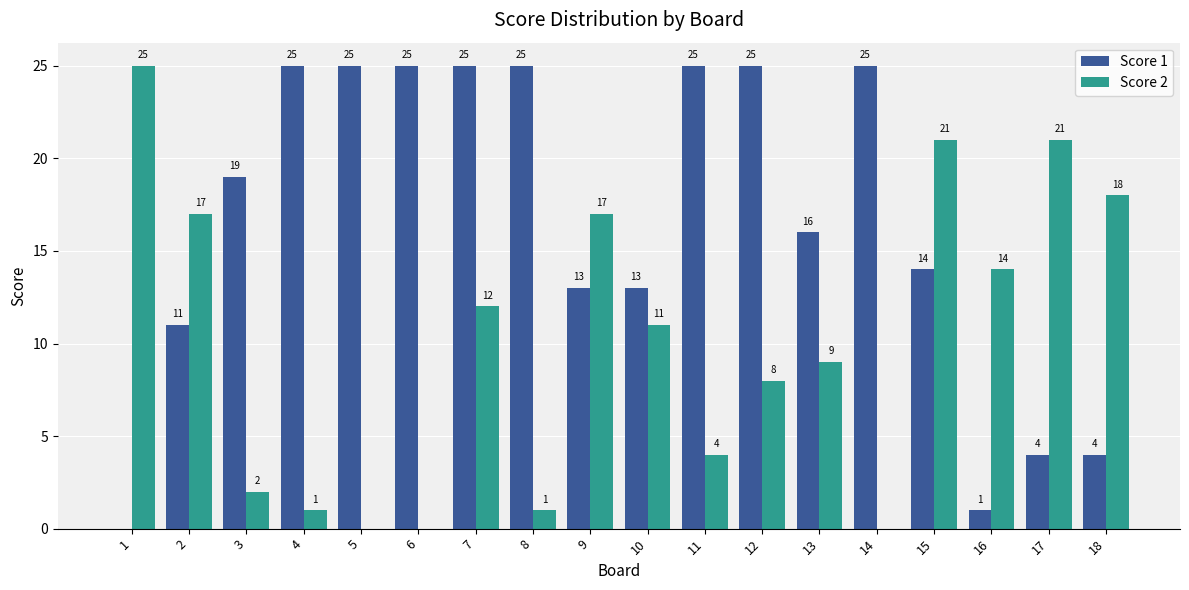

How many distinct data groups are displayed?

2